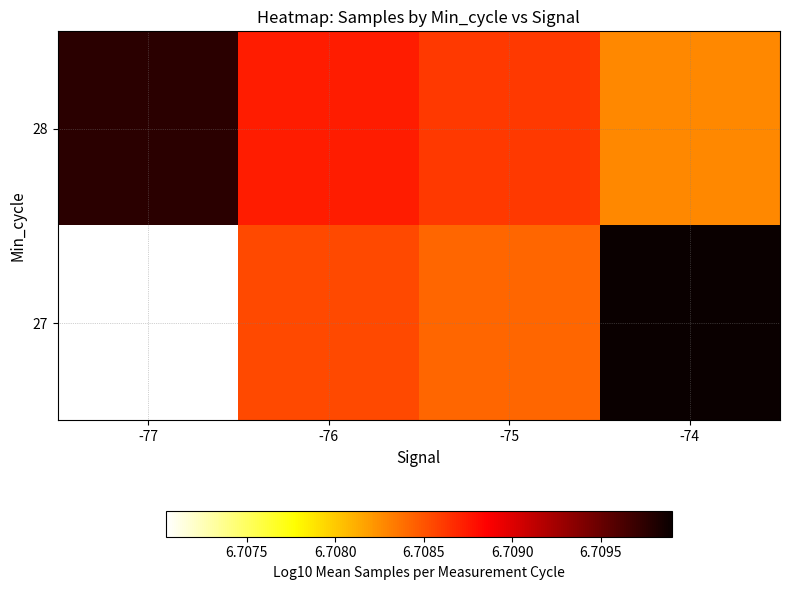

Reading right to left, list all the values displayed in this chart.

27: -74=6.7	-75=6.7	-76=6.7	-77=6.7
28: -74=6.7	-75=6.7	-76=6.7	-77=6.7